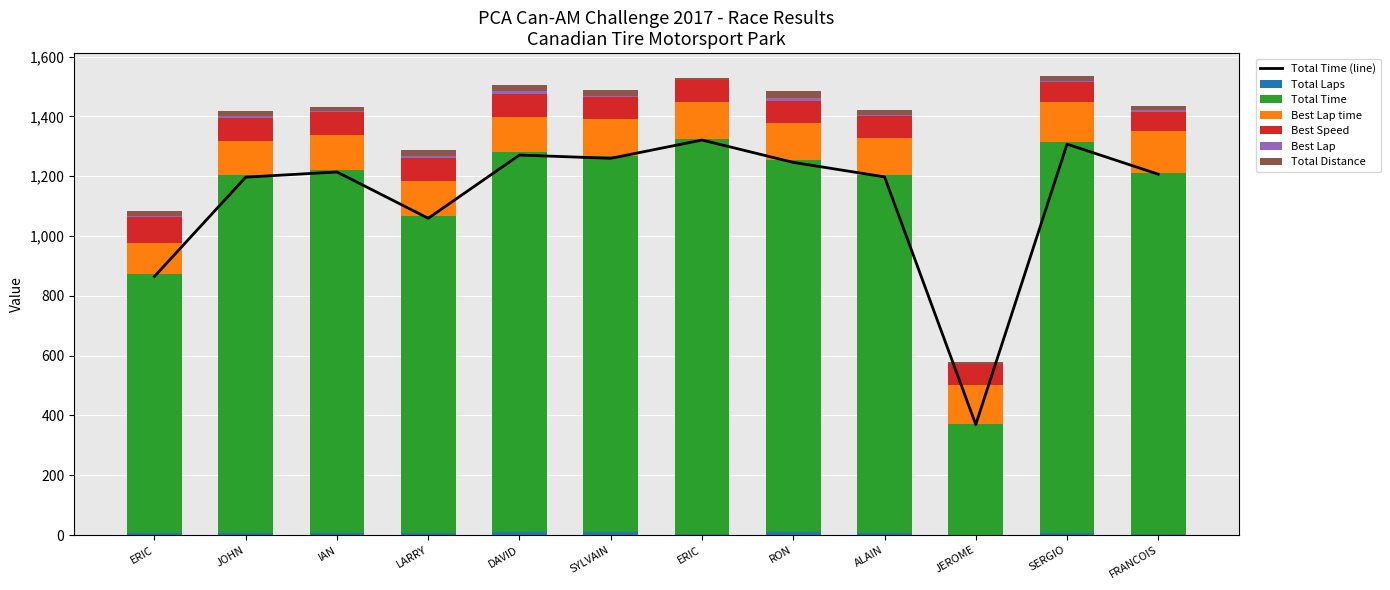

What is the total value across all series at JOHN?

1417.0